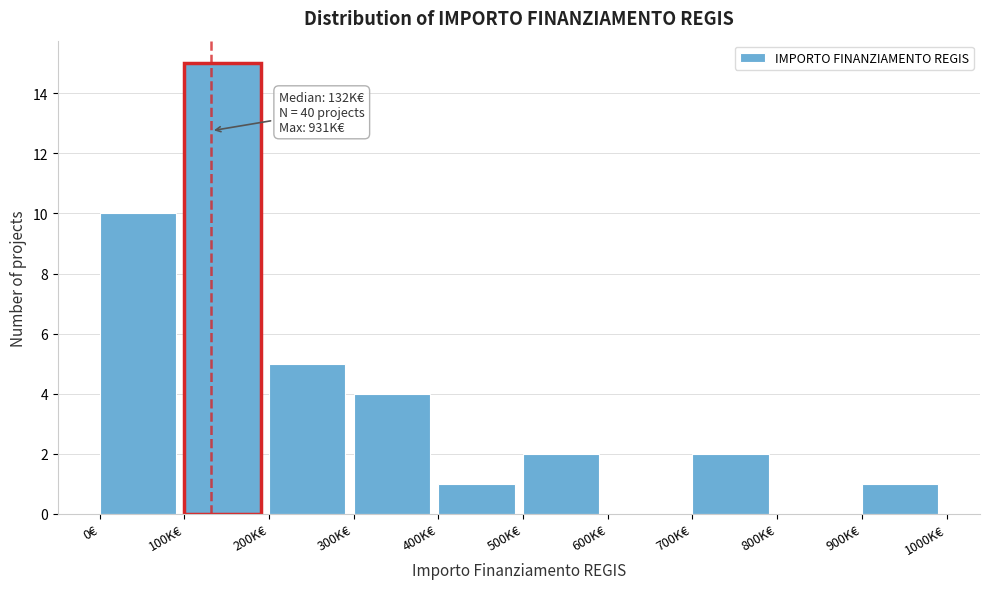

Reading left to right, what are all the values shown in this chart?

0€=10	100K€=15	200K€=5	300K€=4	400K€=1	500K€=2	600K€=0	700K€=2	800K€=0	900K€=1